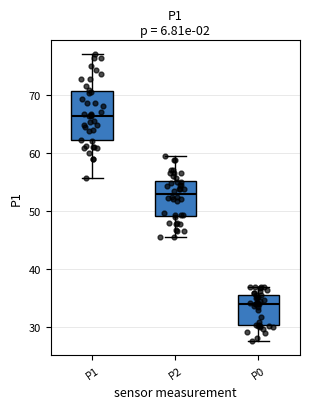

Where does the median line of the box for P1 sit on the y-axis? The values are not printed on the chart, so give them approximately, as read against the axis.

66